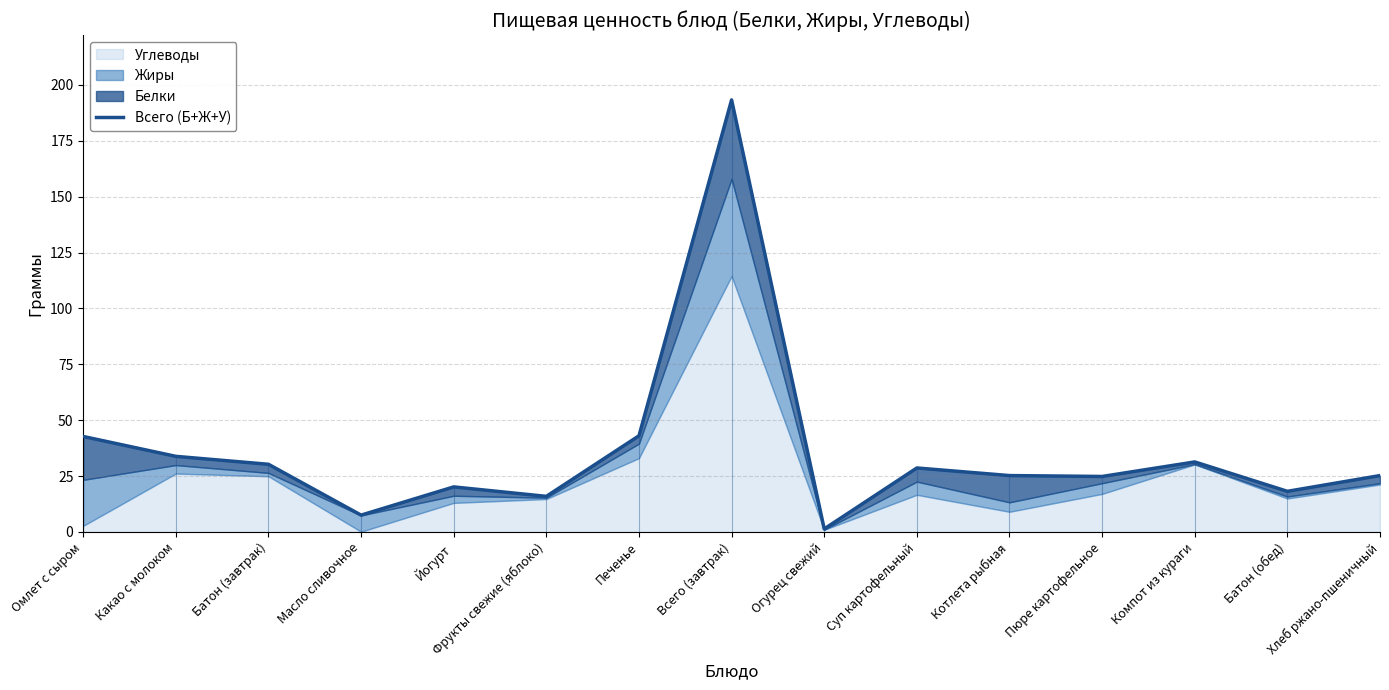

Rank the categories by value from lowest to highest.

Огурец свежий, Масло сливочное, Фрукты свежие (яблоко), Батон (обед), Йогурт, Пюре картофельное, Хлеб ржано-пшеничный, Котлета рыбная, Суп картофельный, Батон (завтрак), Компот из кураги, Какао с молоком, Омлет с сыром, Печенье, Всего (завтрак)